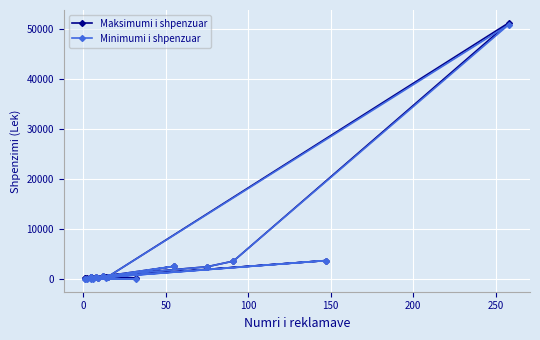

True or false: Minimumi i shpenzuar has more than 2 points higher than both neighbors.

True